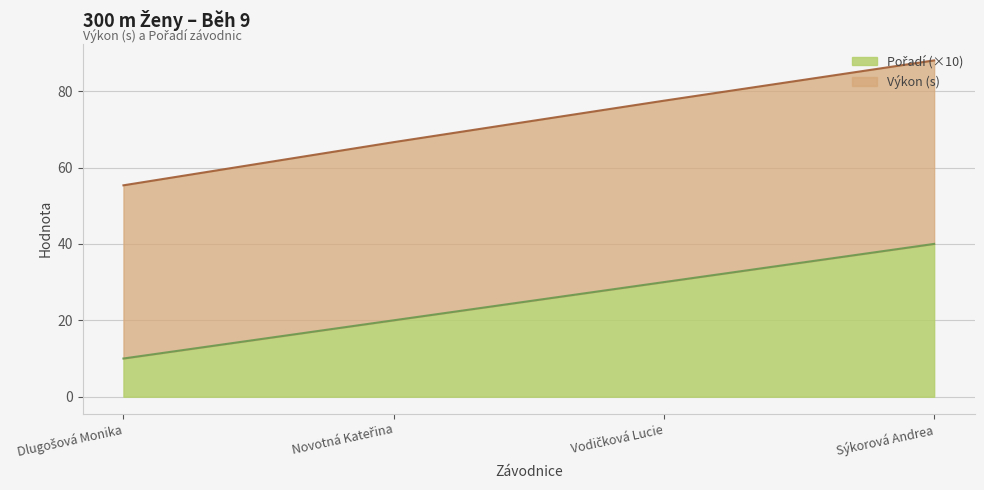

List the series in order of their peak value, highest first.

Výkon, Pořadí